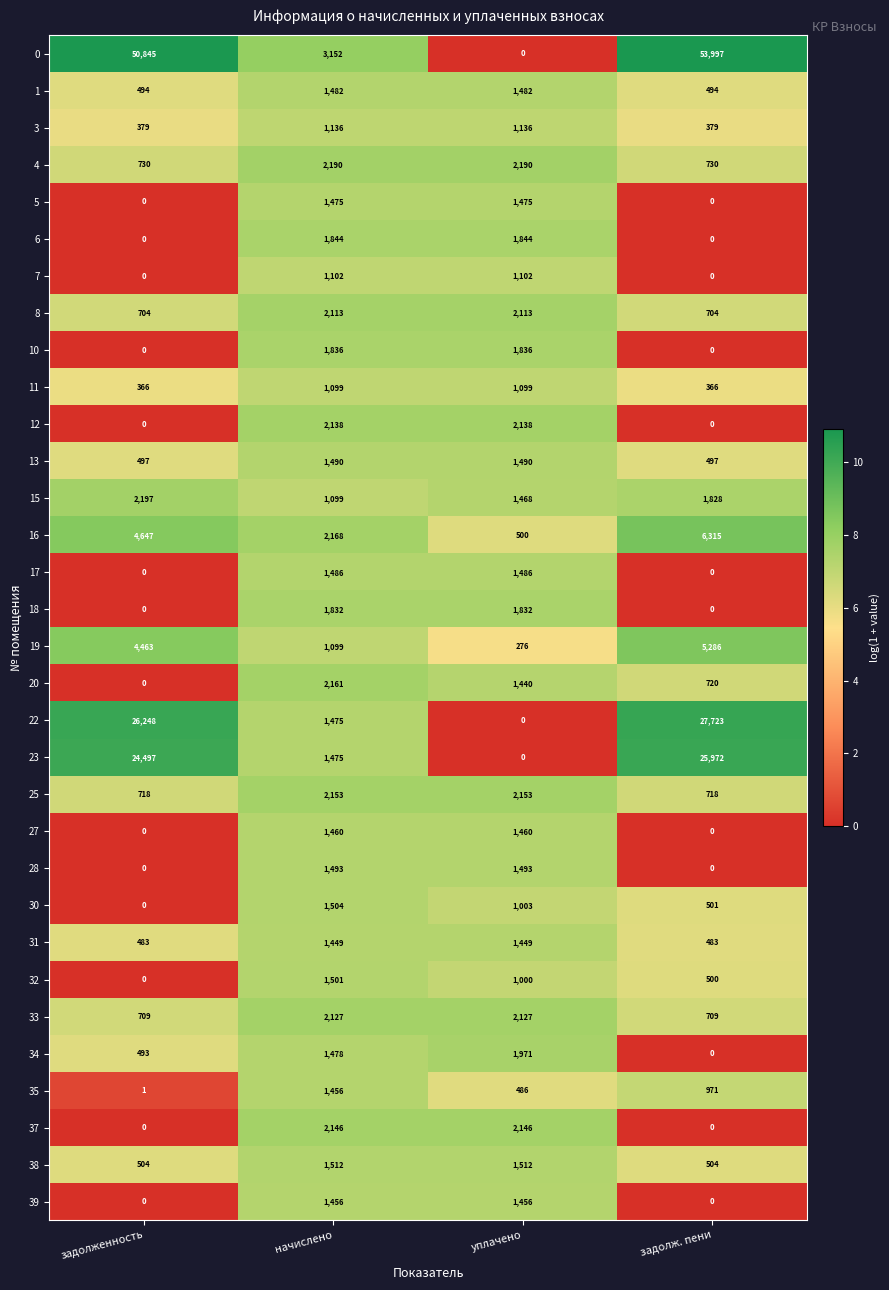

What is the highest value of the 16 series?

6315